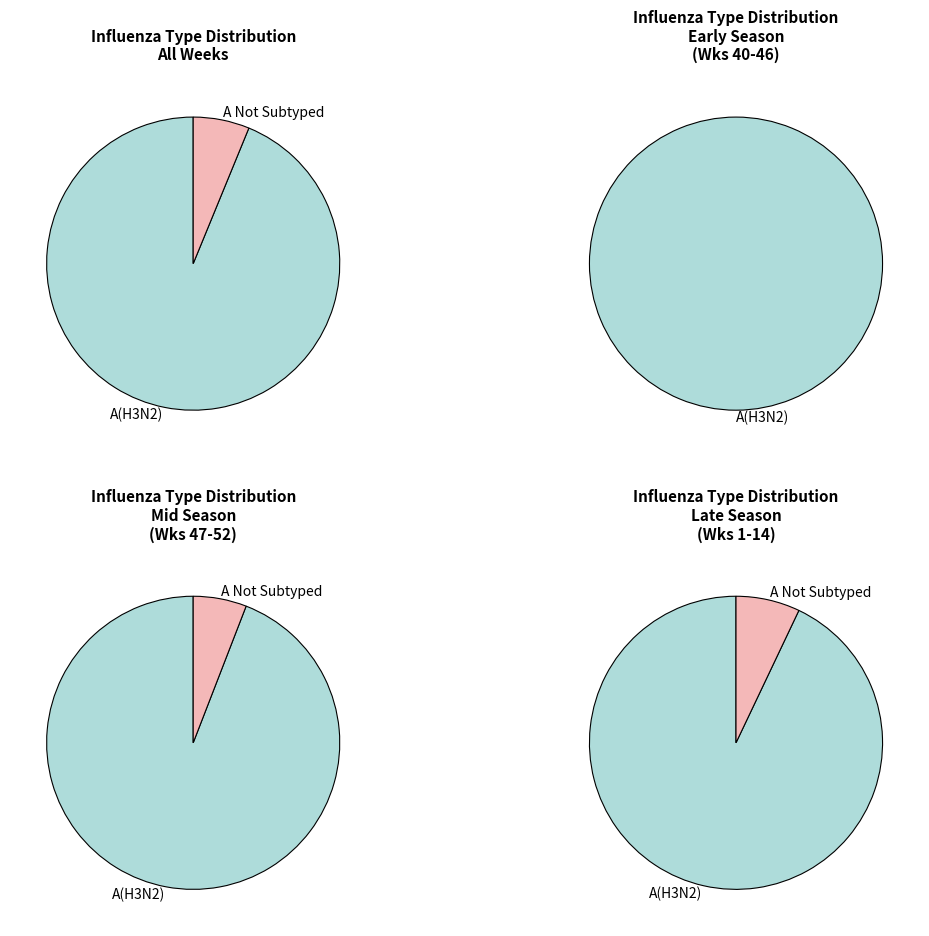

Which series has the largest range (max minus min)?

A(H3N2)